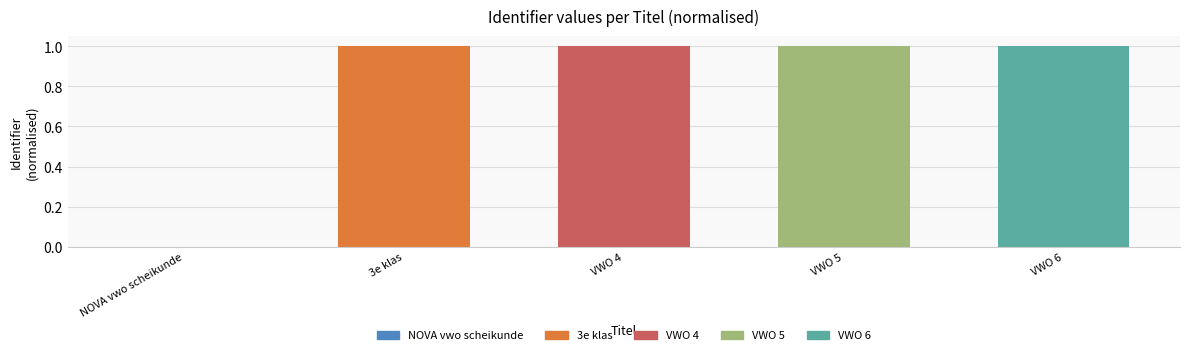

Which label corresponds to the smallest value in the chart?

NOVA vwo scheikunde